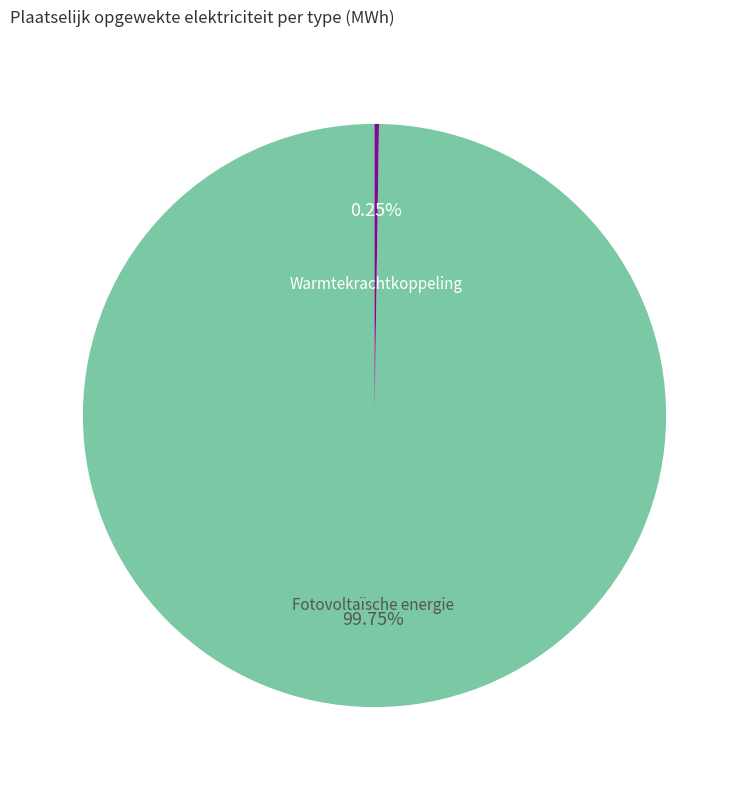

Which category has the biggest portion of the pie?

Fotovoltaïsche energie